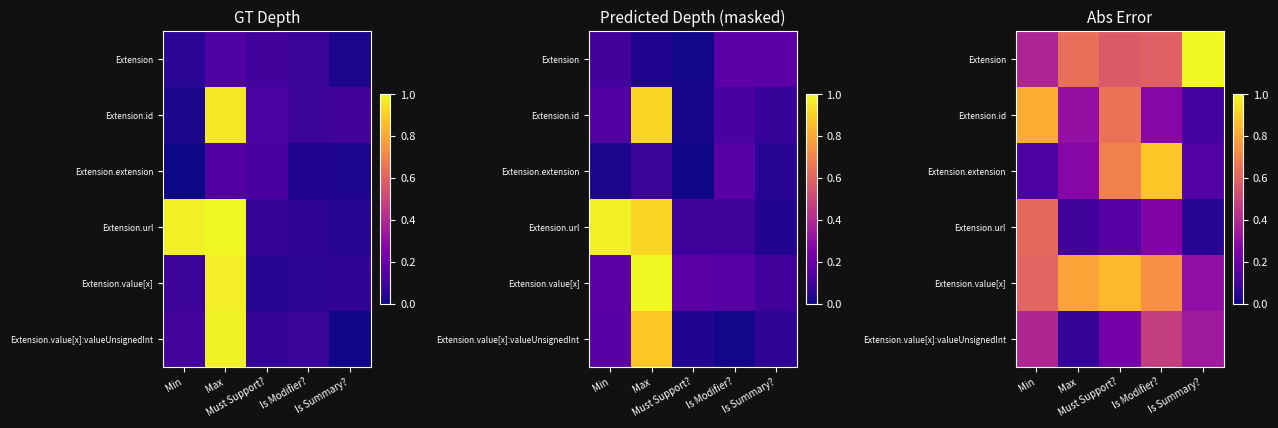

What is the total value across all series at Is Modifier??

3.2